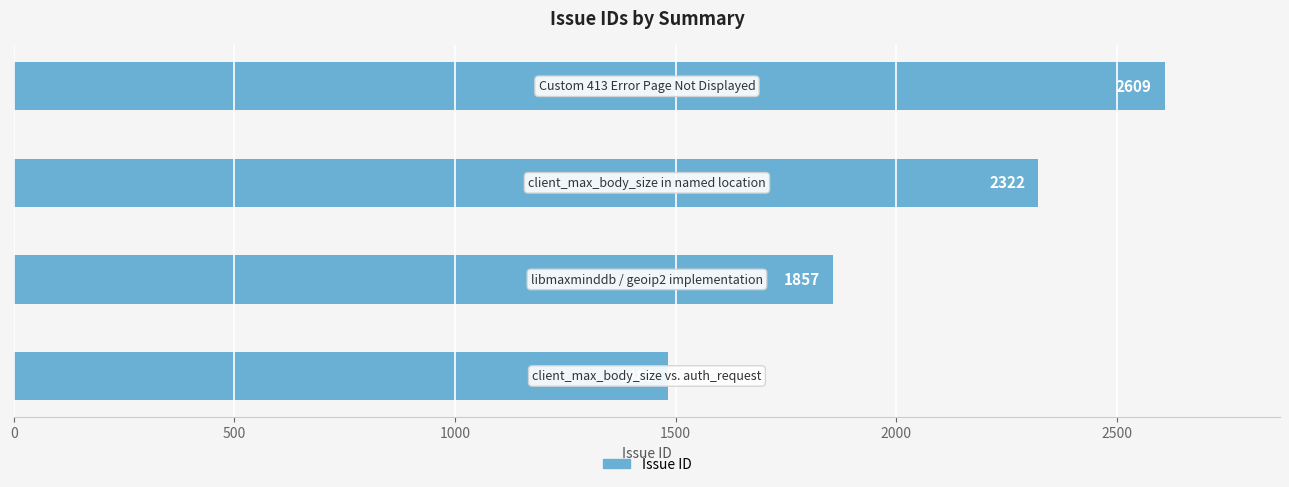

What is the greatest value displayed?

2609